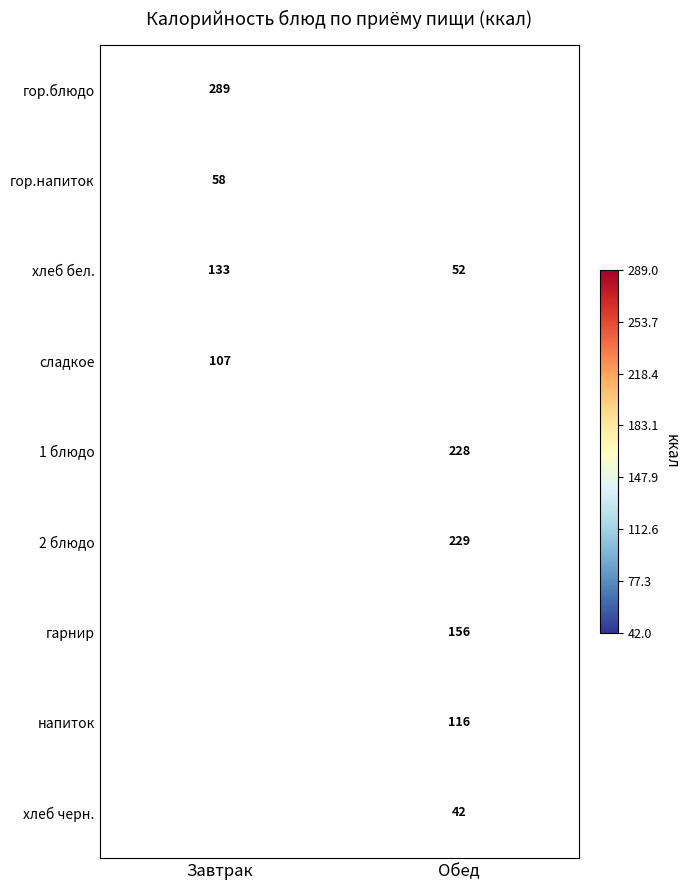

The гор.напиток series shows 77.1 at Завтрак. True or false?

False